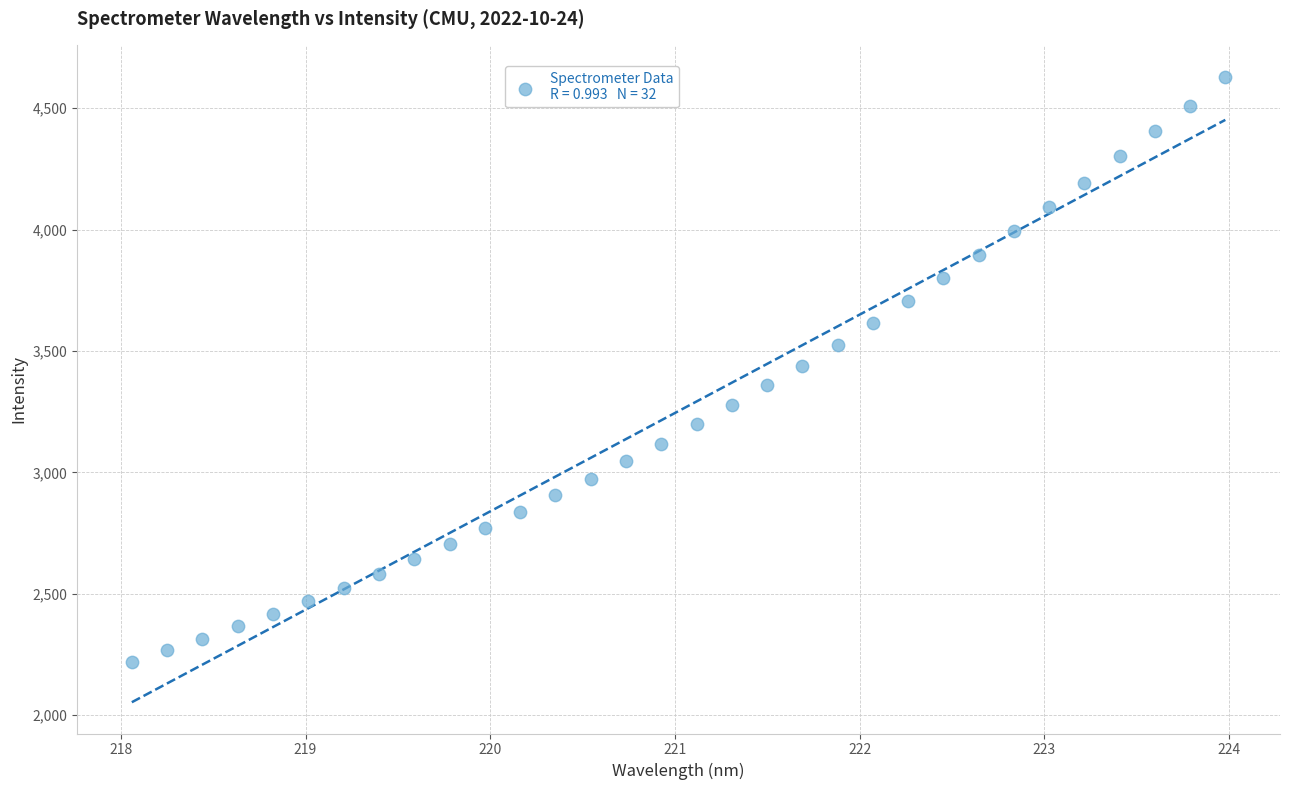

What is the range of Y values (max minus min)?

2411.4